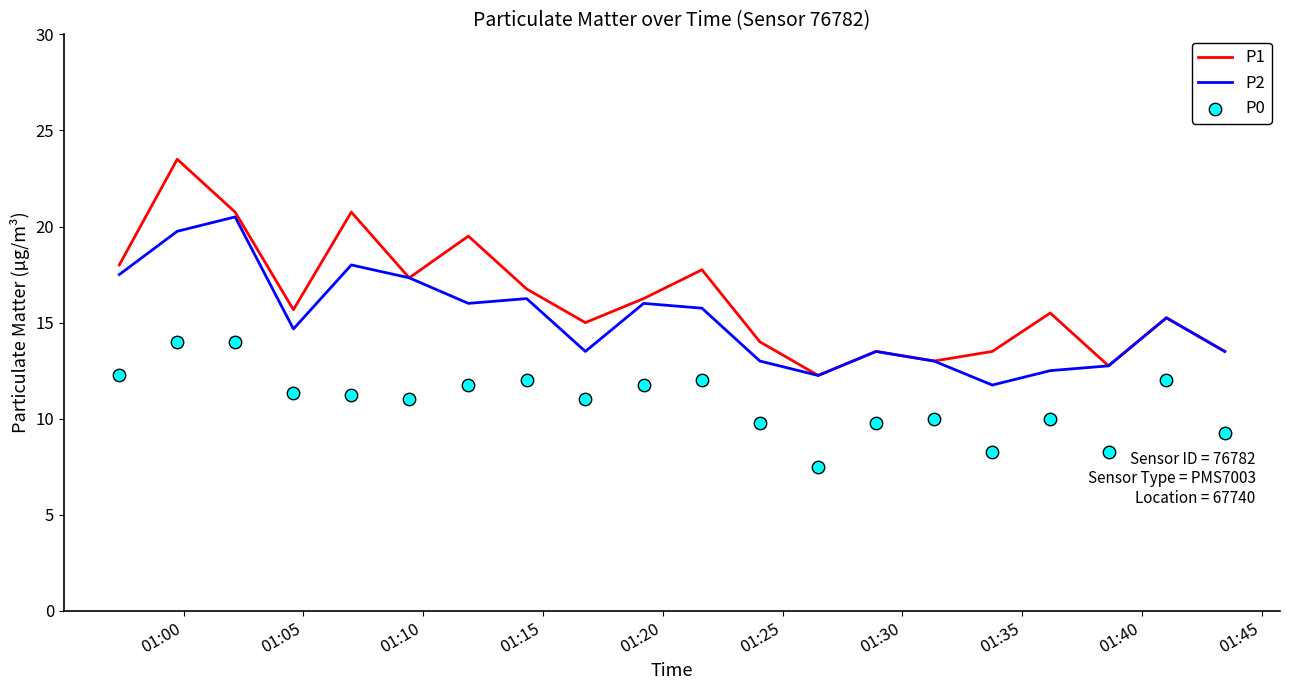

What are all the series names shown in the legend?

P1, P2, P0